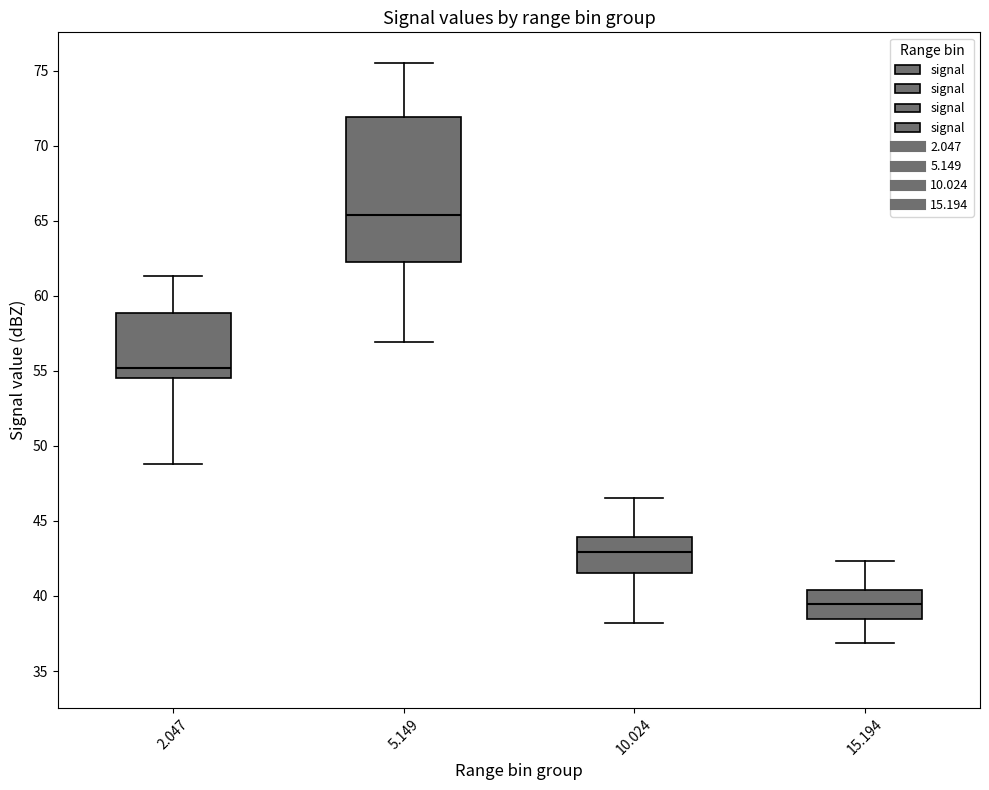

Where is the upper edge of the box at x = 5.149 on the y-axis? The values are not printed on the chart, so give them approximately, as read against the axis.

72.0